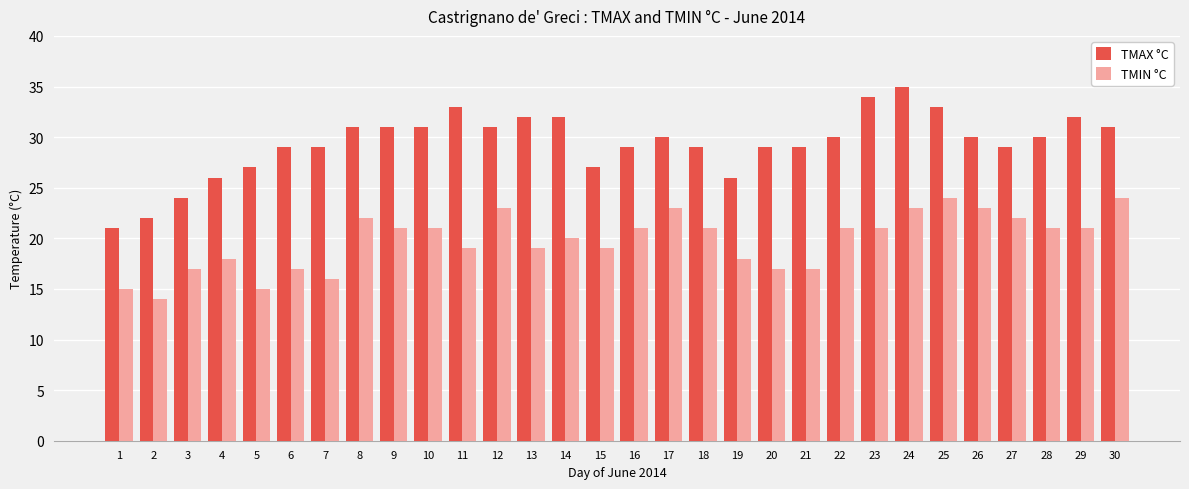

How many data points in TMIN °C are less than 21?

14